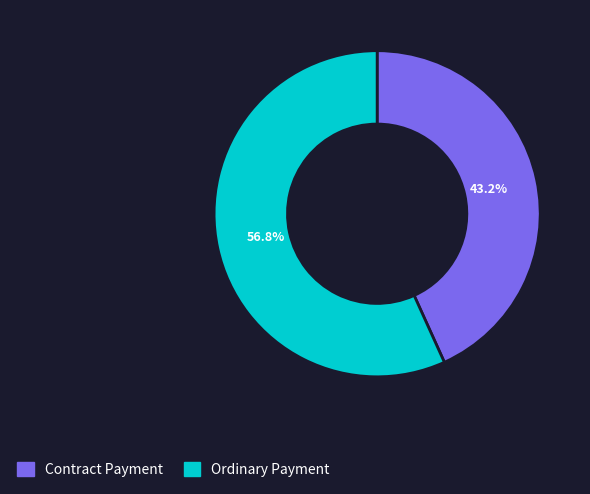

Is it true that Ordinary Payment is 63% of the pie?

False